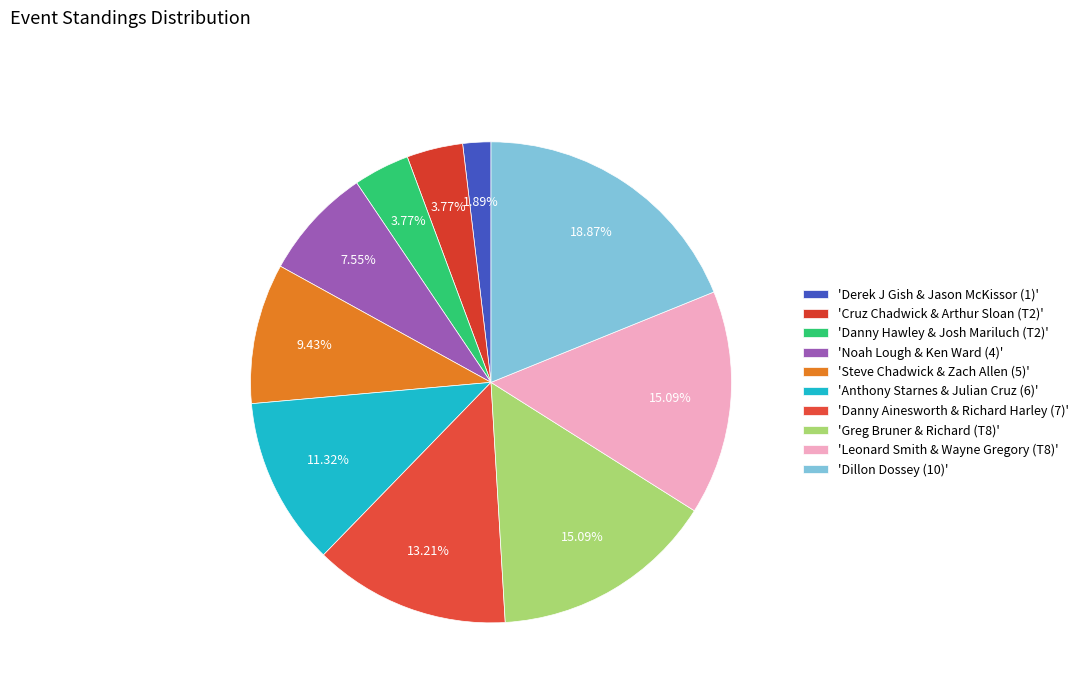

Is there a majority slice in this chart?

No